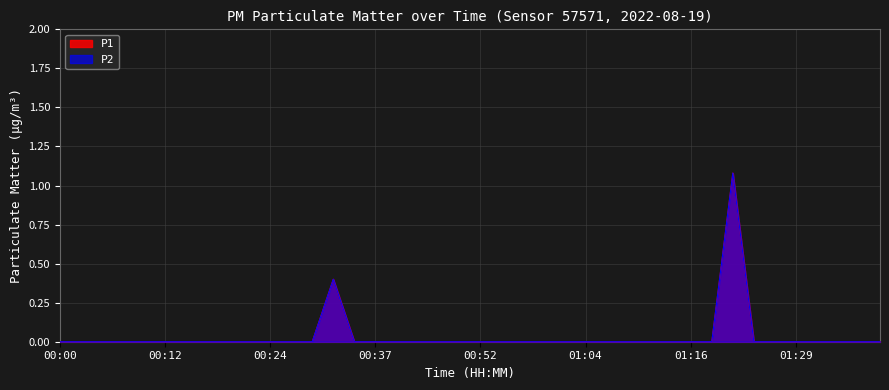

Which series changed the most between 00:07 and 01:16?

P1